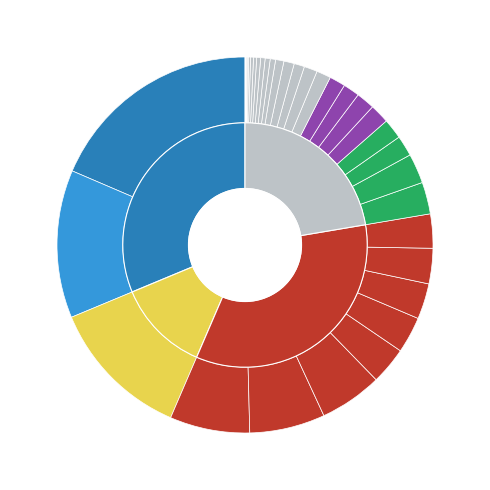

To the nearest percent, what is the difference between the largest and smallest slice percentages?

19%